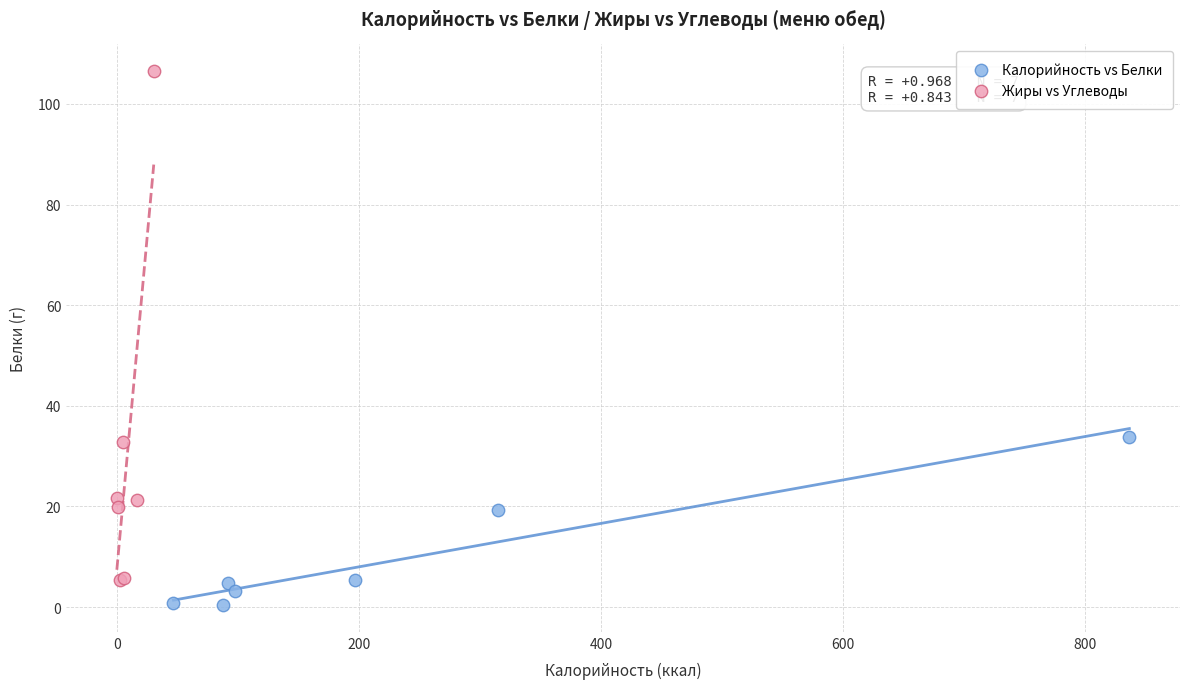

Which series reaches the minimum Y coordinate?

Калорийность vs Белки